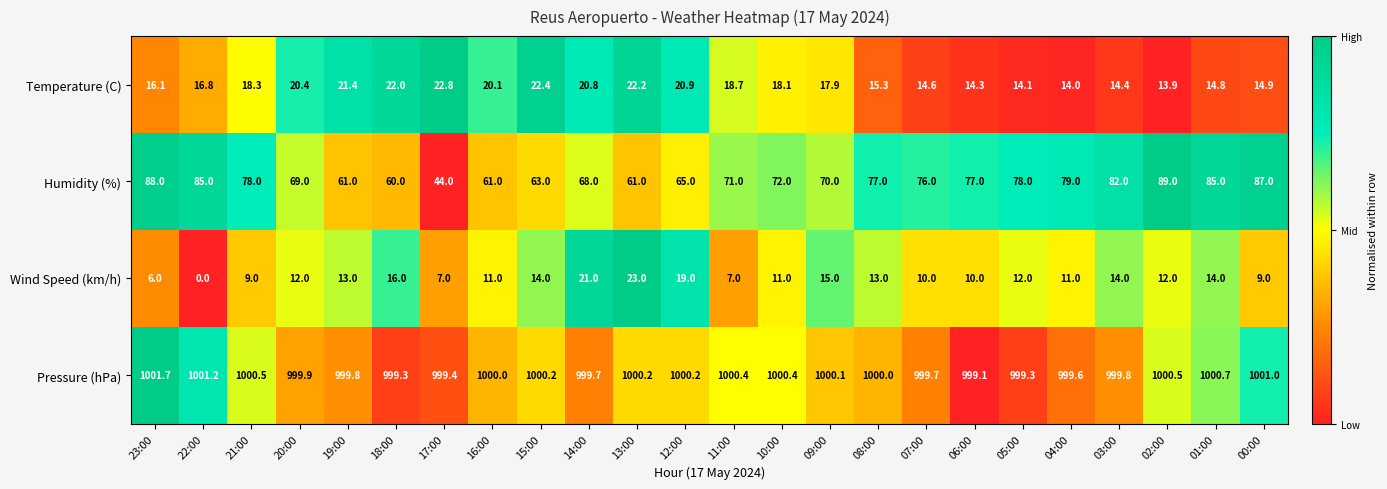

What is the difference between the maximum and minimum values in the Humidity (%) series?

45.0